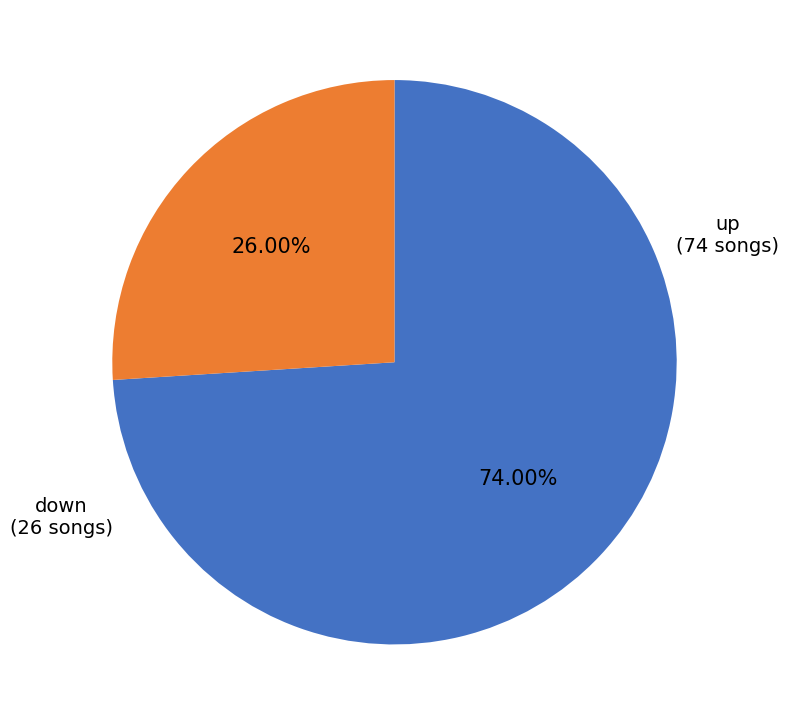

To the nearest percent, what percentage of the pie is up?

74%